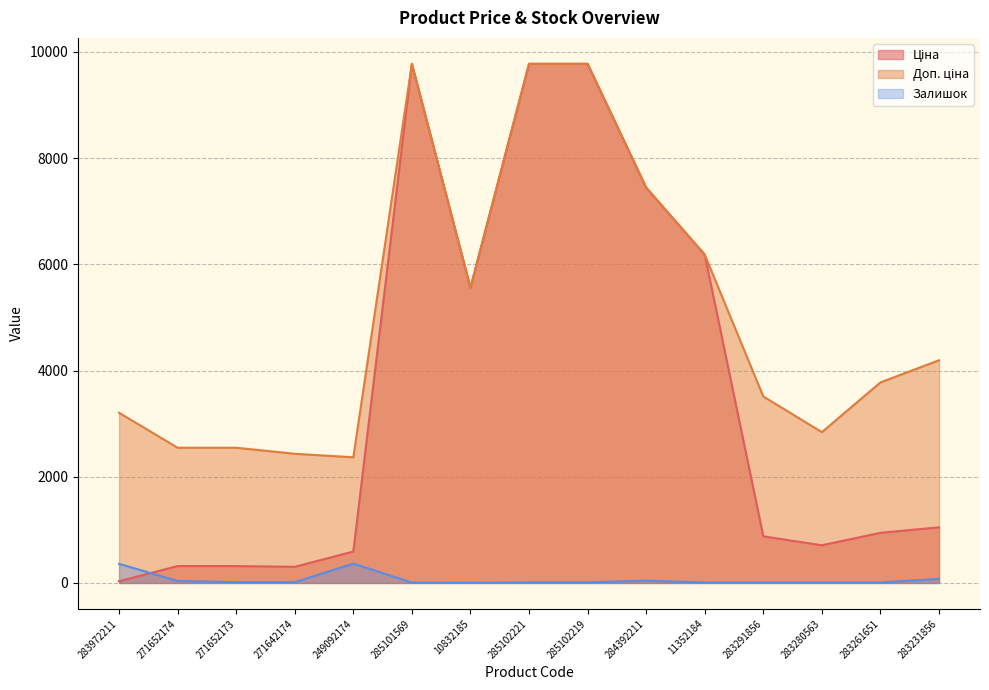

At how many categories does at least one series exceed 7428?

4